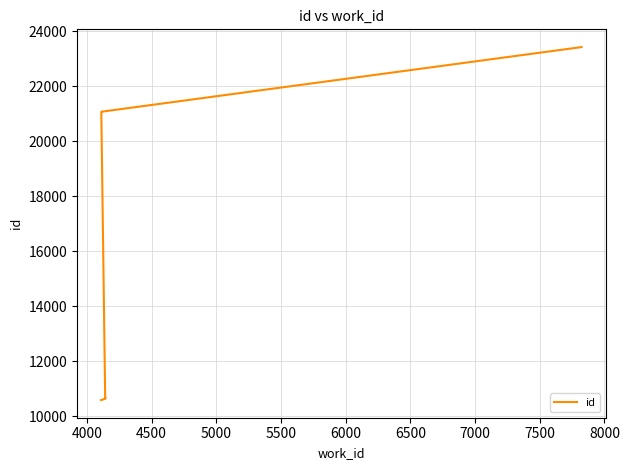

What is the value of the 2nd point from the left?

10631